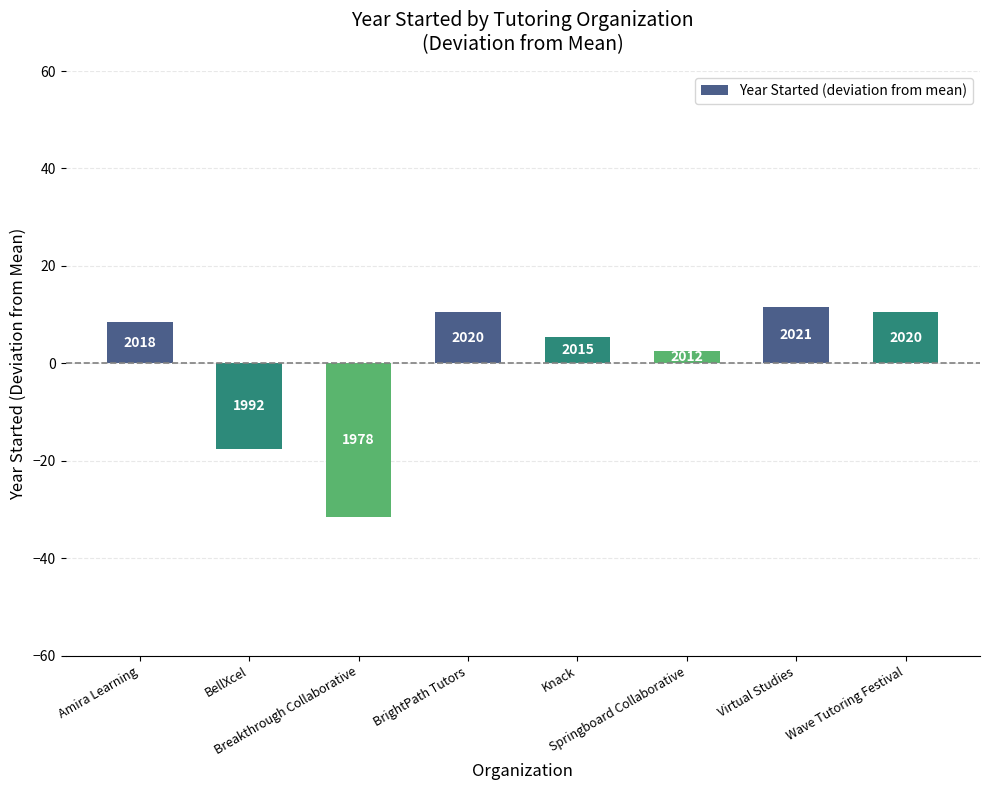

Does the chart contain any negative values?

Yes